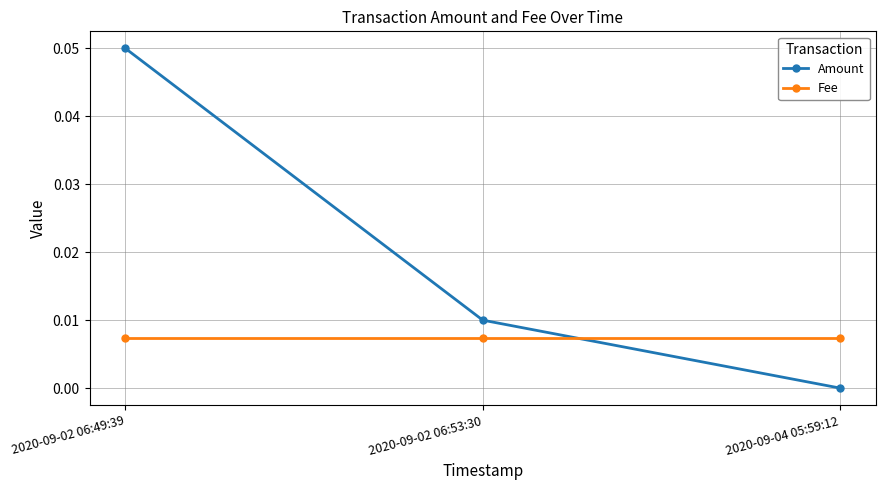

At which label does Amount reach its minimum?

2020-09-04 05:59:12